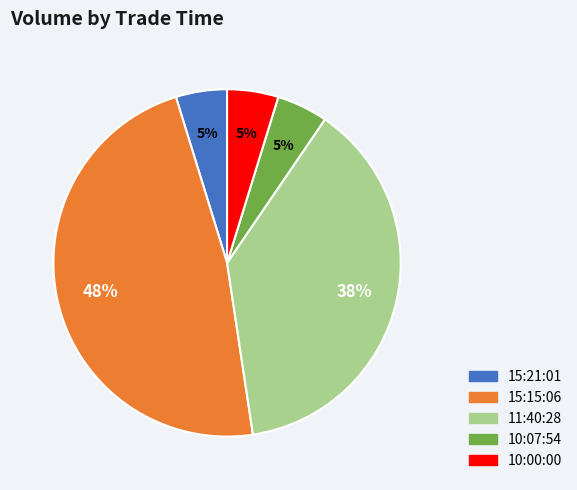

Is the sum of 15:15:06 and 10:07:54 greater than half?

Yes